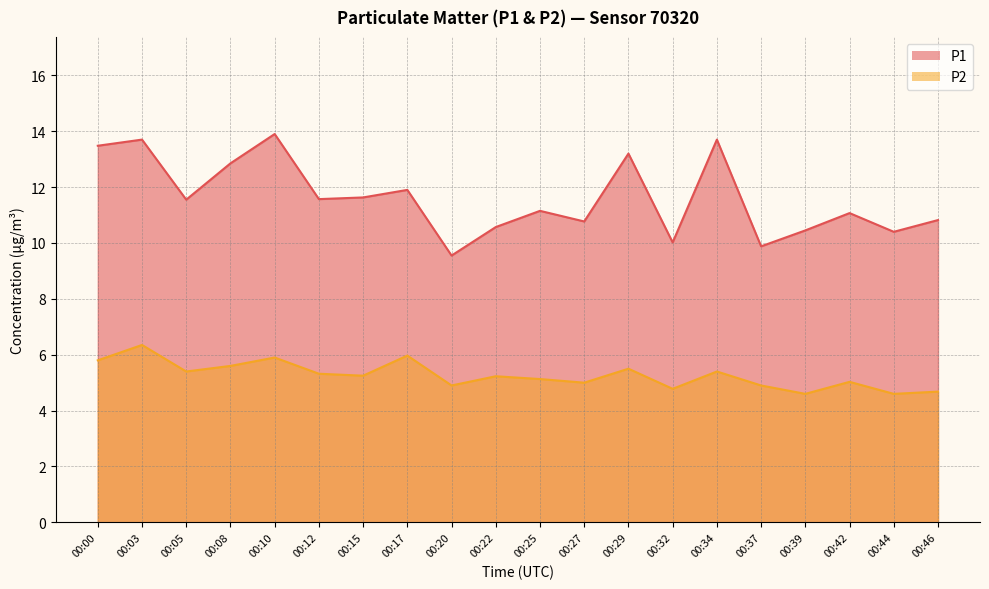

Does the chart have visible grid lines?

Yes